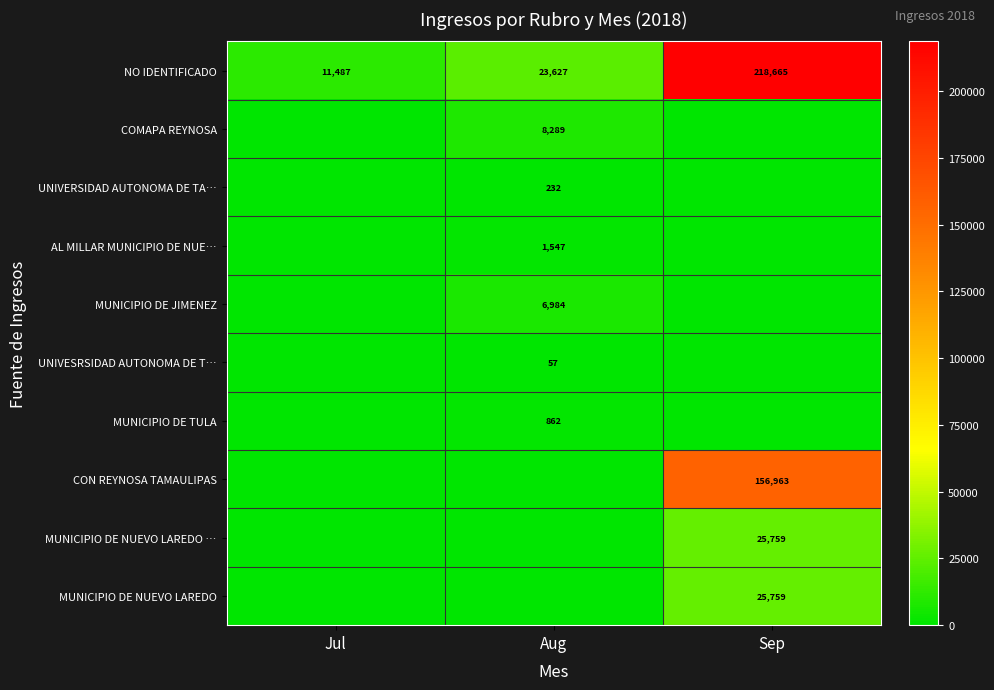

What is the difference between the maximum and minimum values in the NO IDENTIFICADO series?

207178